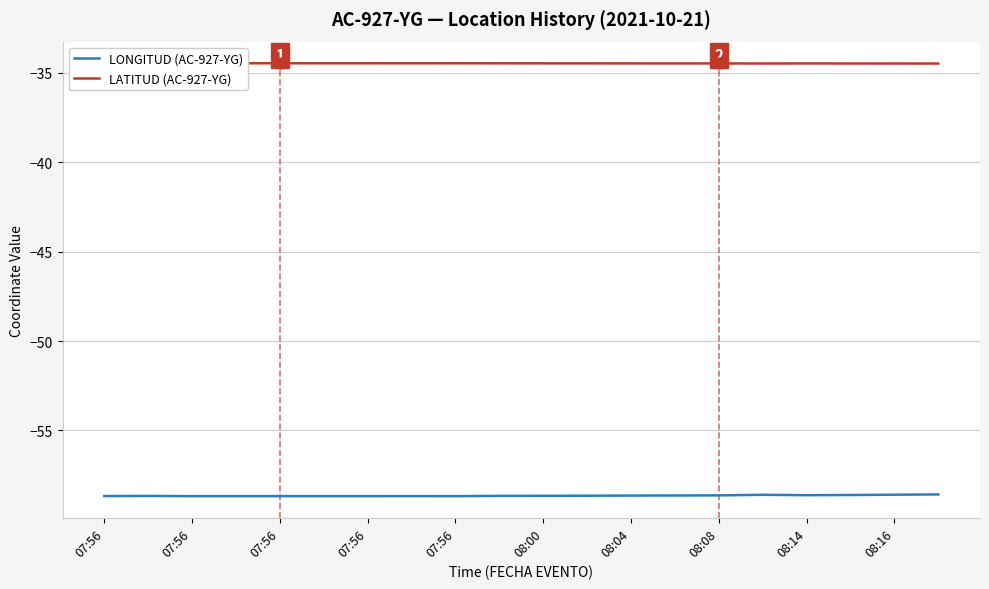

At how many categories does at least one series exceed -43?

20